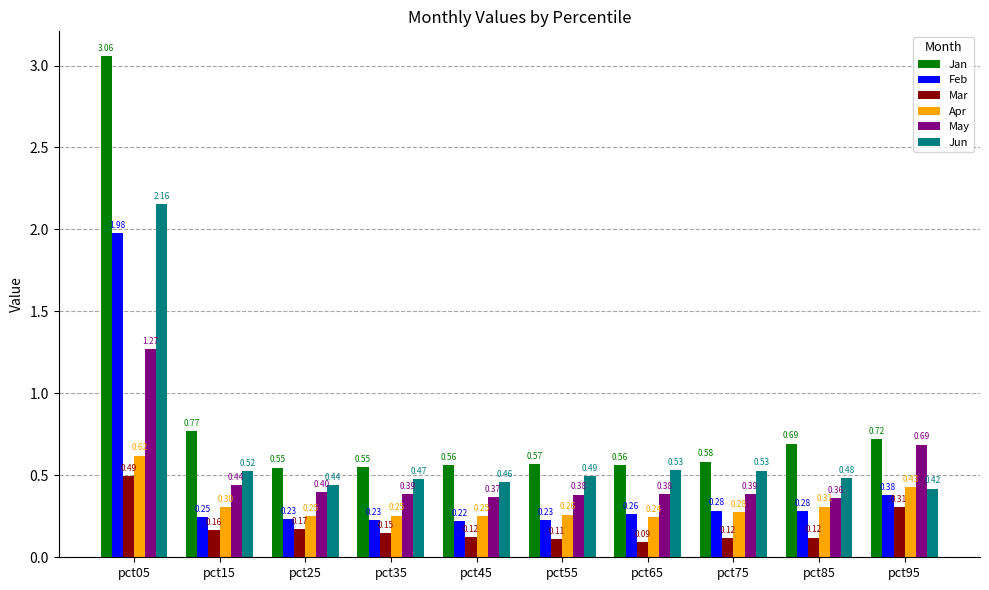

What are all the series names shown in the legend?

Jan, Feb, Mar, Apr, May, Jun